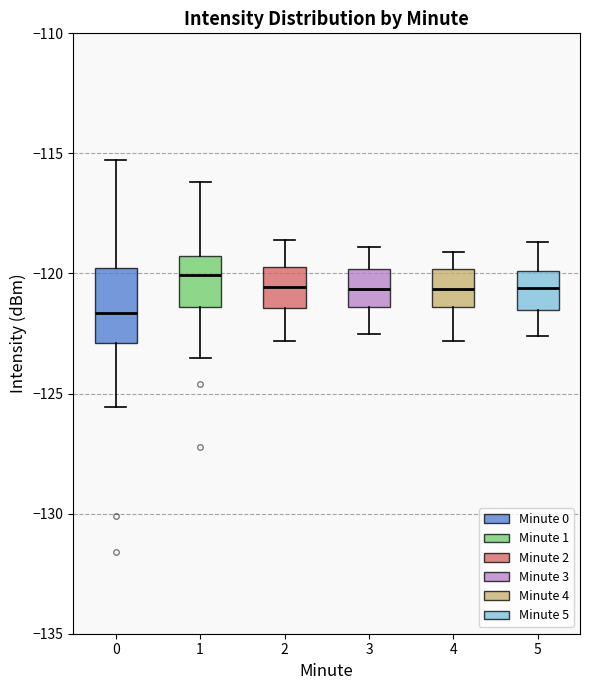

Where does the lower whisker of the box at x = 4 end on the y-axis? The values are not printed on the chart, so give them approximately, as read against the axis.

-123.0